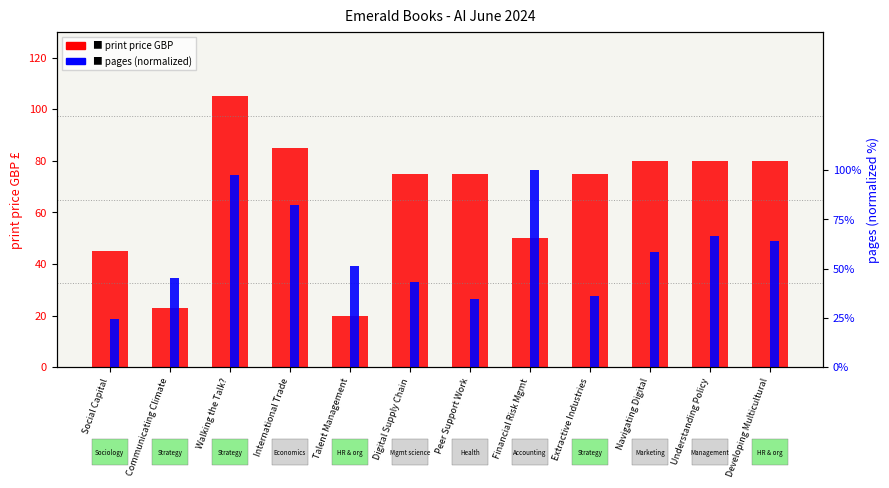

Between Navigating Digital and Walking the Talk?, which is larger?

Walking the Talk?